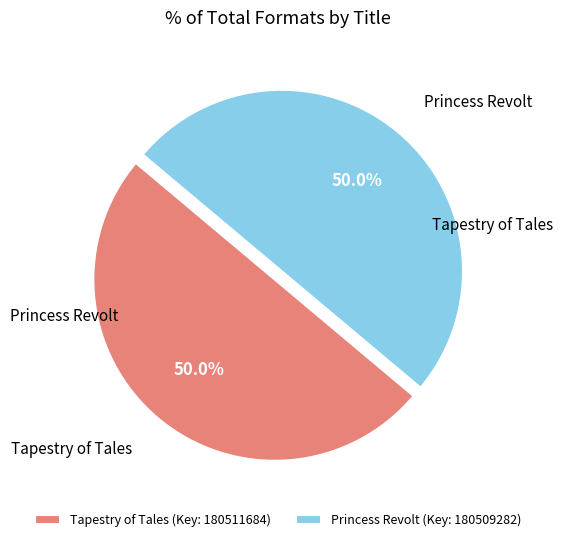

Combined, do Princess Revolt (Key: 180509282) and Tapestry of Tales (Key: 180511684) account for over 50%?

Yes